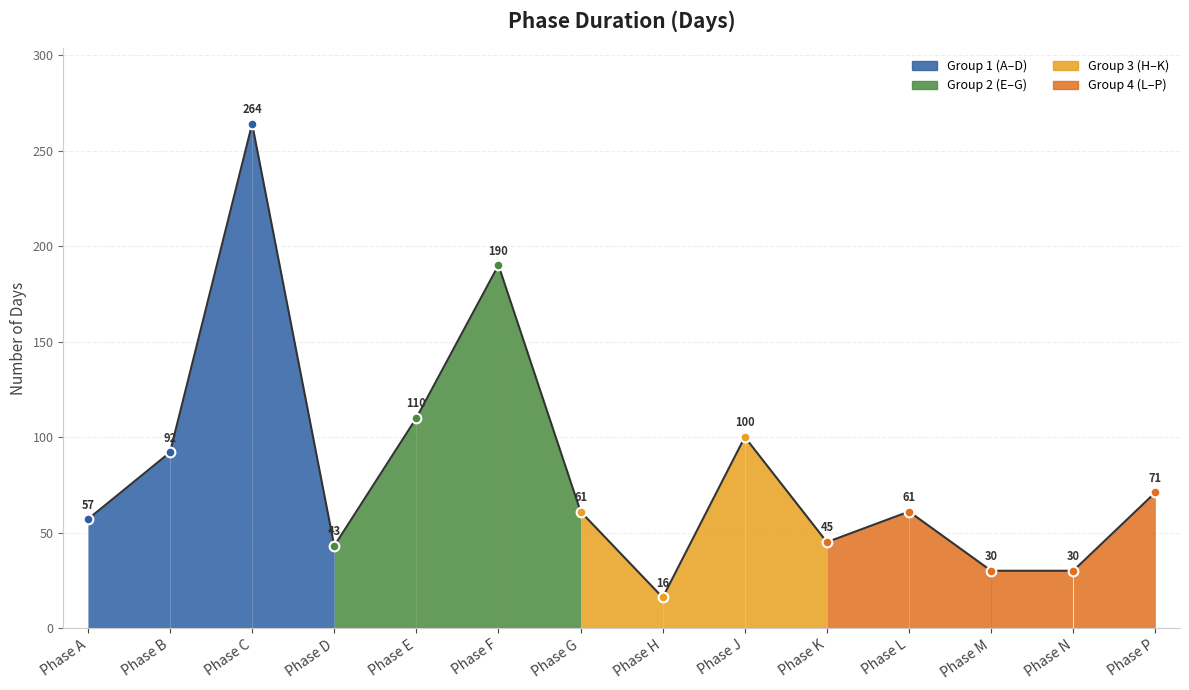

What is the difference between the values at Phase B and Phase L?

31